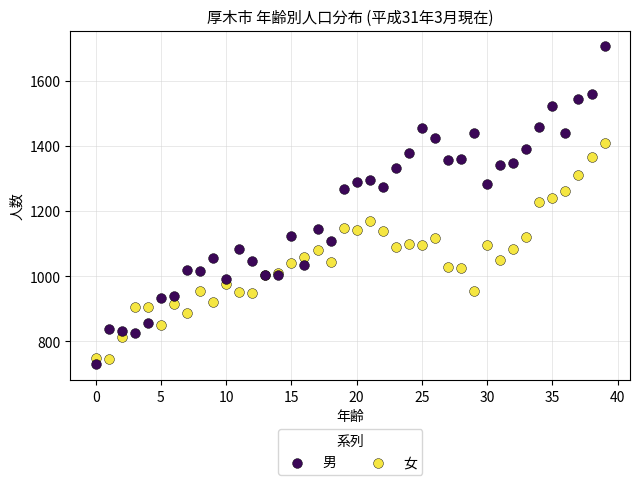

Which series reaches the maximum Y coordinate?

男